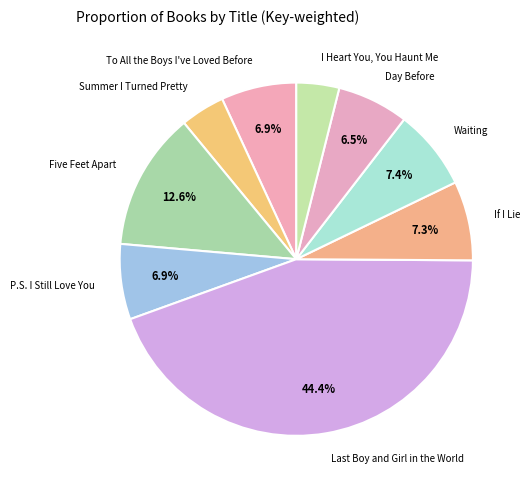

Which category has the biggest portion of the pie?

Last Boy and Girl in the World